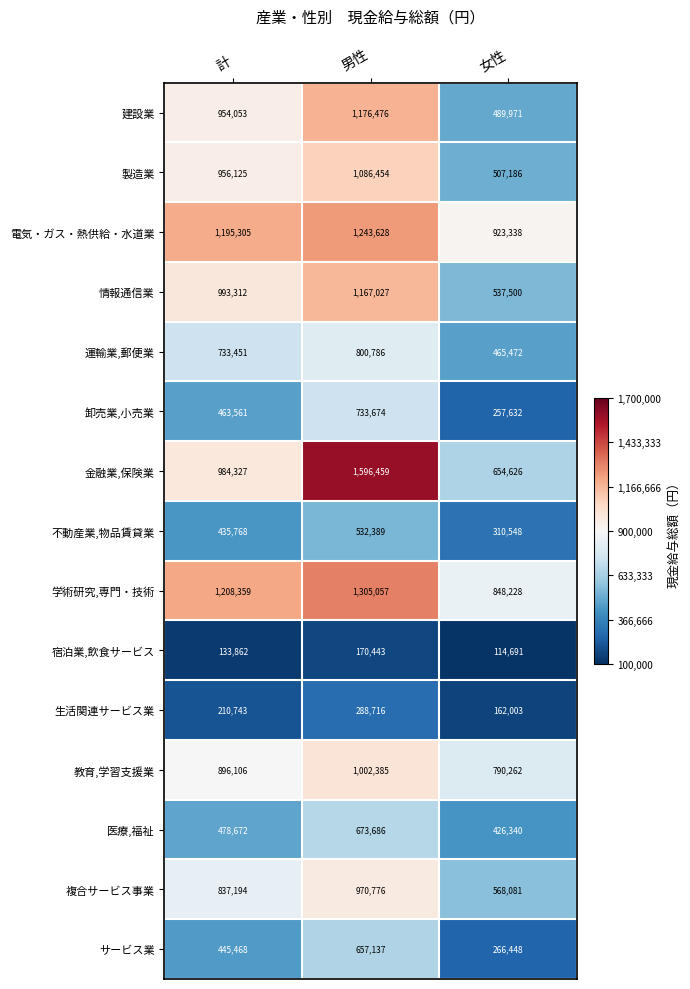

True or false: 情報通信業 has a value of 993312 at 計.

True